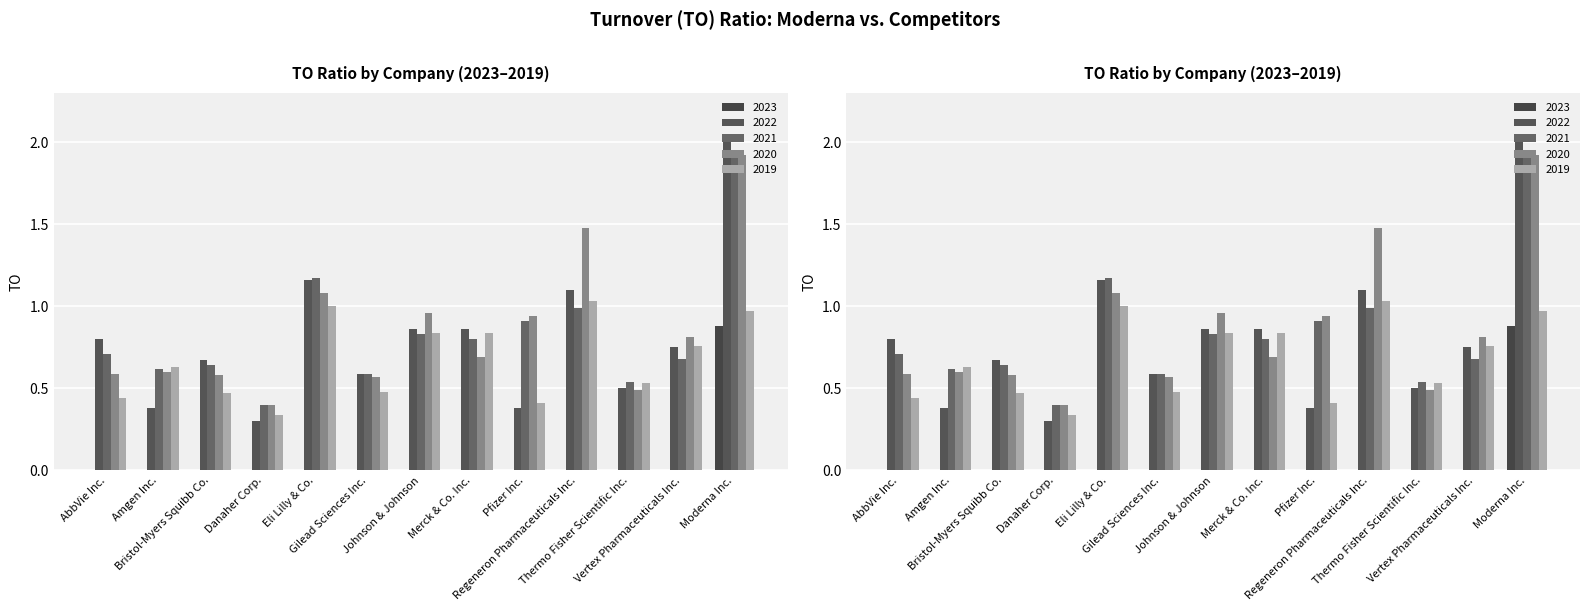

The value of 2020-12-31 at Thermo Fisher Scientific Inc. is 0.5. True or false?

True